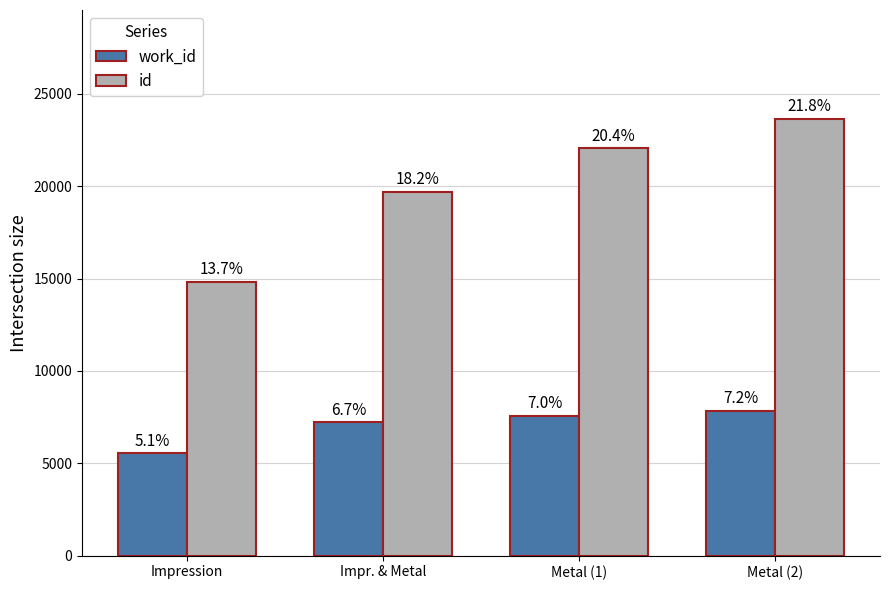

What are all the series names shown in the legend?

work_id, id